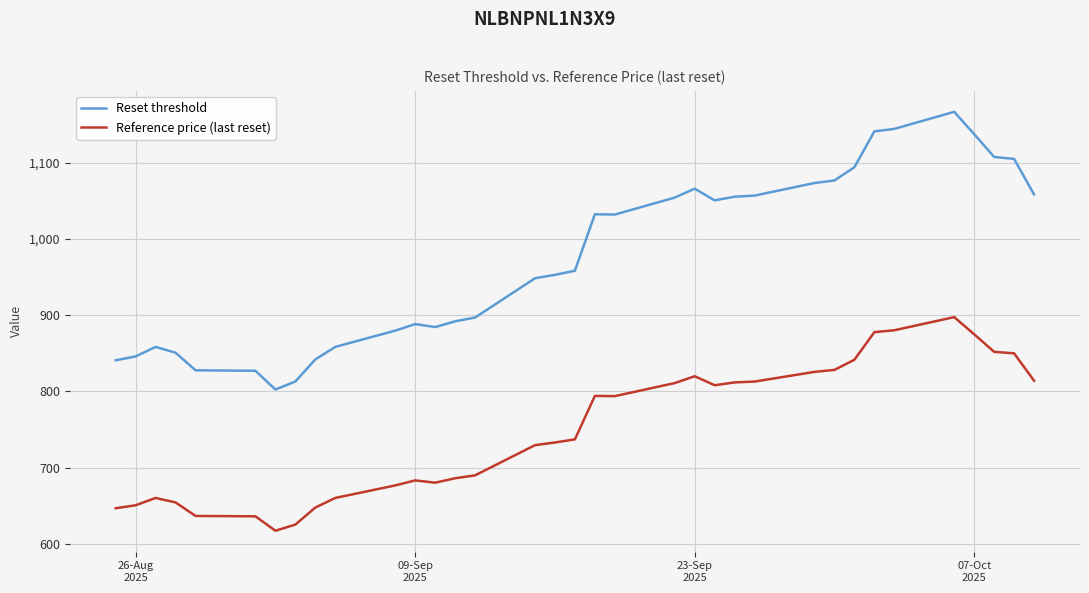

Which series has the largest total across all categories?

Reset threshold